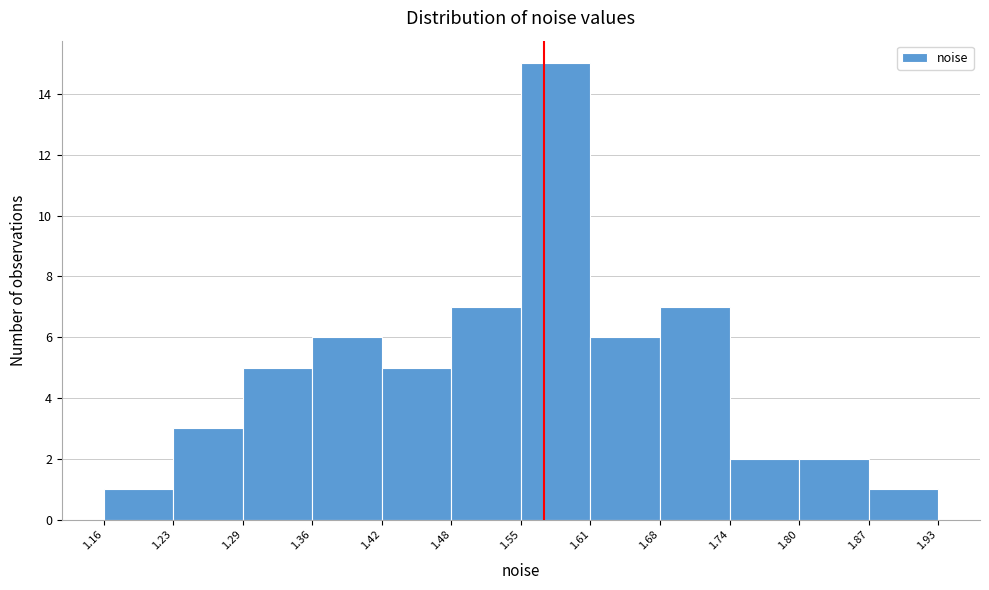

Reading left to right, list every bar in this chart as the range it spans on the x-axis followed by its height. The values are not printed on the chart, so give them approximately, as read against the axis.

1.16 to 1.23: 1
1.23 to 1.29: 3
1.29 to 1.36: 5
1.36 to 1.42: 6
1.42 to 1.48: 5
1.48 to 1.55: 7
1.55 to 1.61: 15
1.61 to 1.68: 6
1.68 to 1.74: 7
1.74 to 1.80: 2
1.80 to 1.87: 2
1.87 to 1.93: 1